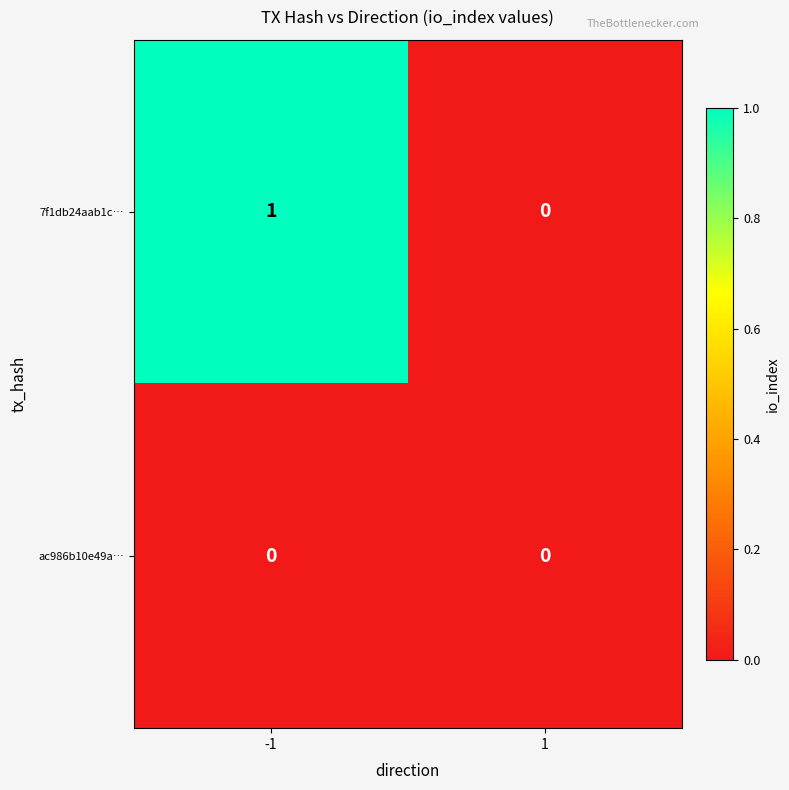

Is it true that ac986b10e49a… equals 0 at -1?

True